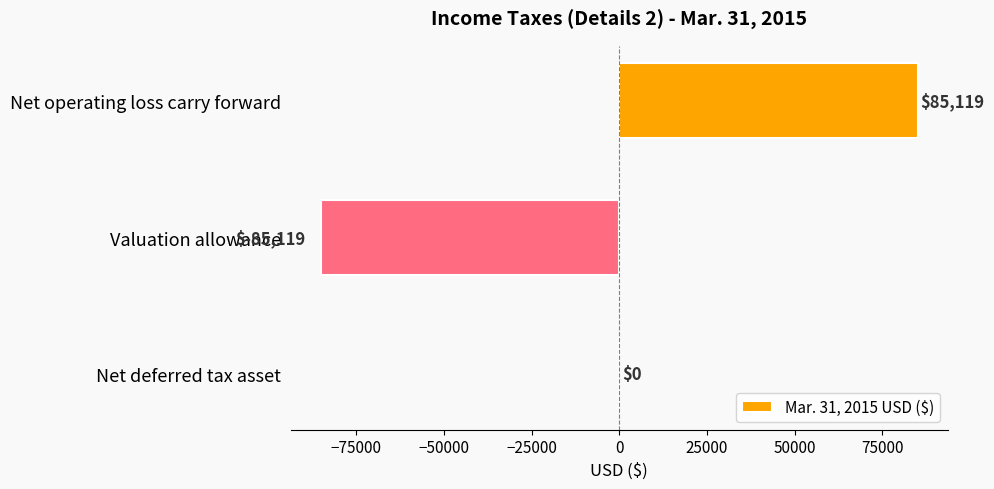

Between Net deferred tax asset and Net operating loss carry forward, which is larger?

Net operating loss carry forward